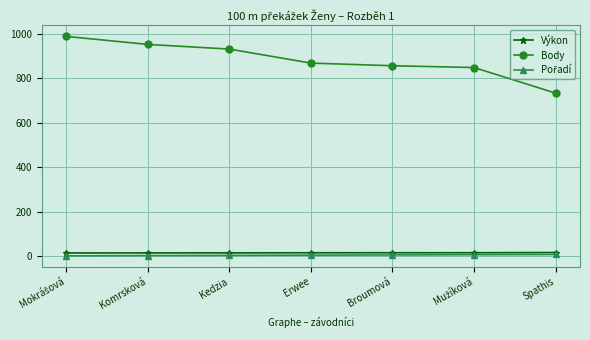

True or false: Body and Výkon intersect in this chart.

False